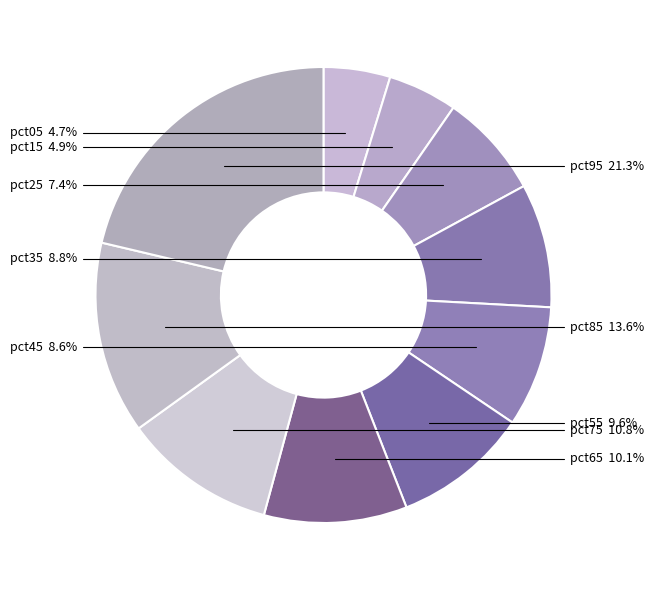

The pct35 slice represents 1% of the pie. True or false?

False